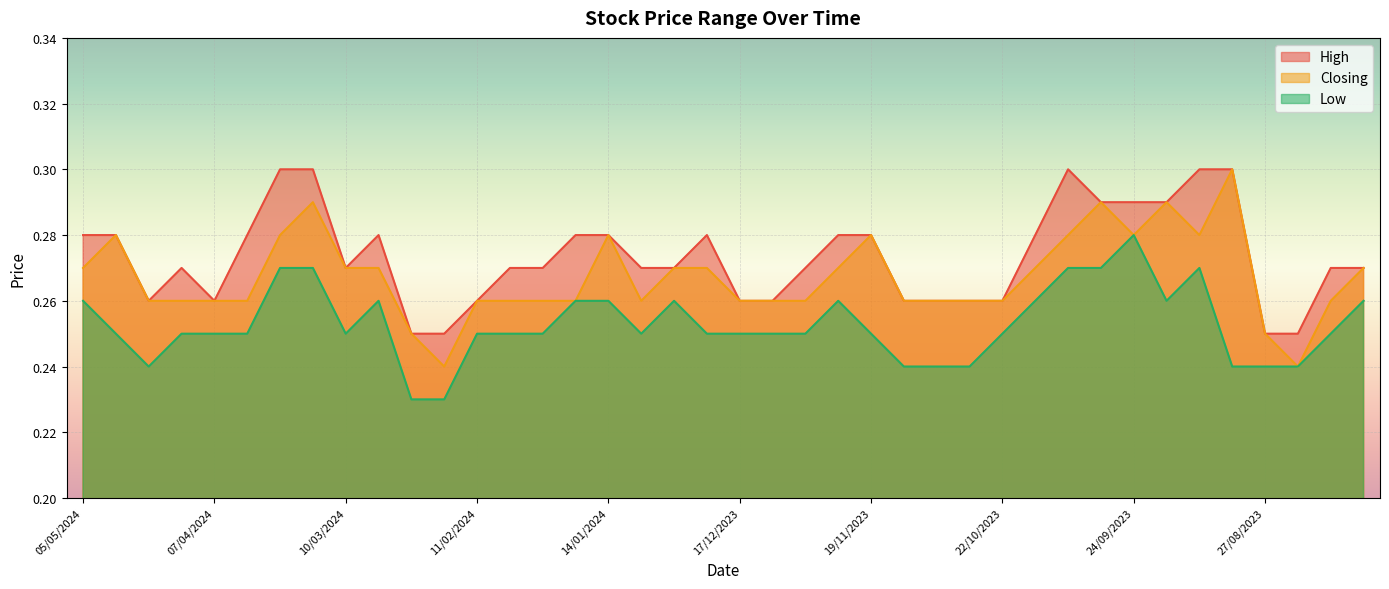

True or false: Low and High intersect in this chart.

False